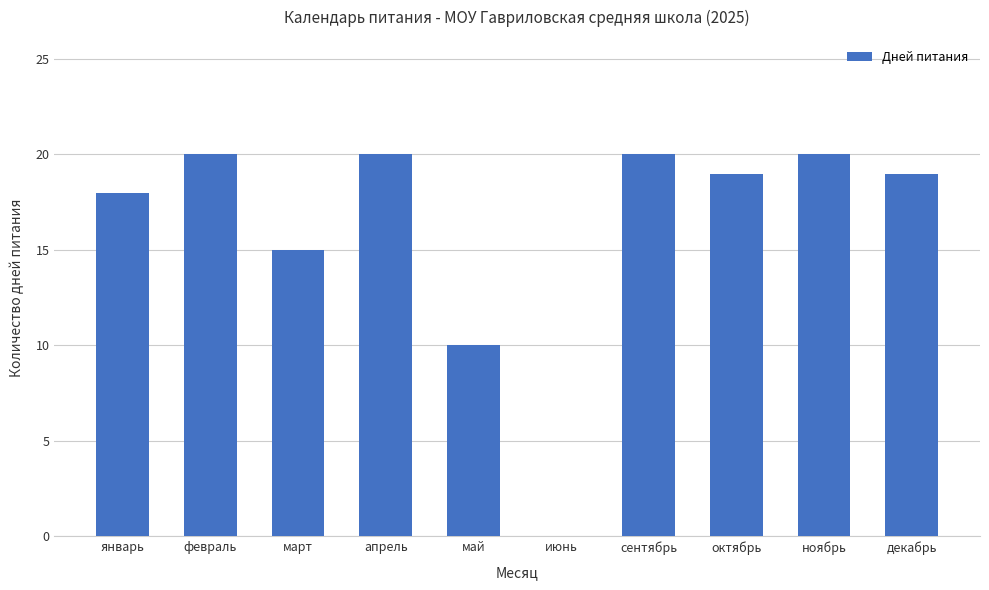

What is the average value?

16